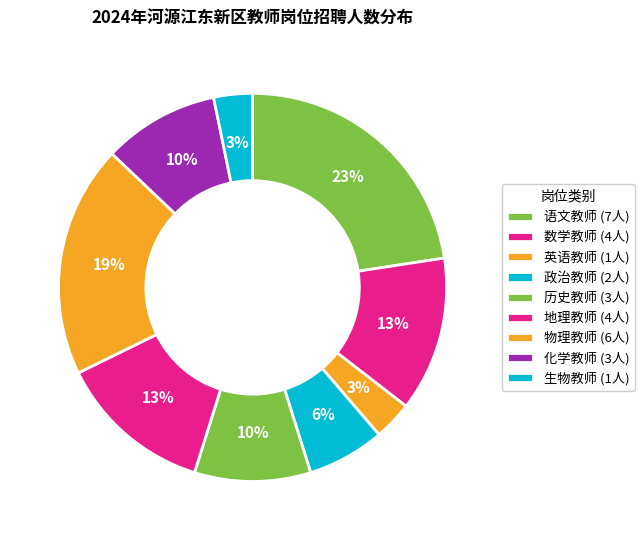

How many slices are in this pie chart?

9